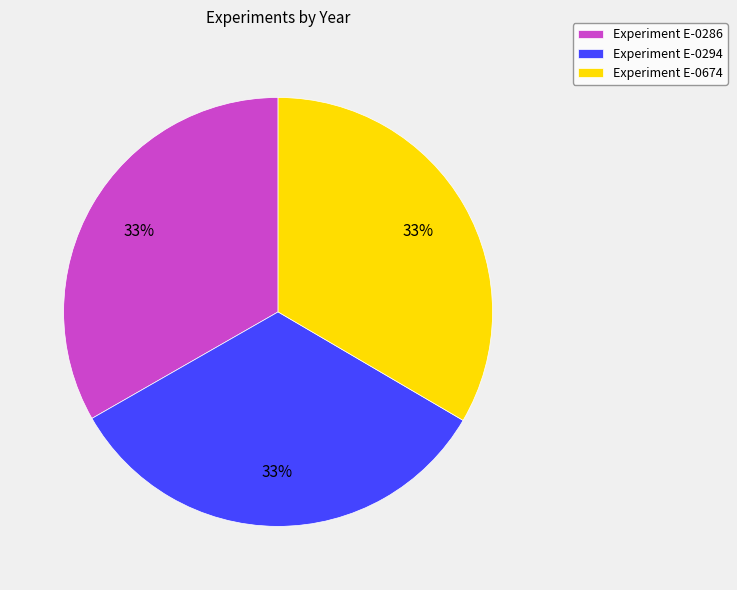

What percentage is the Experiment E-0294 slice, to the nearest percent?

33%